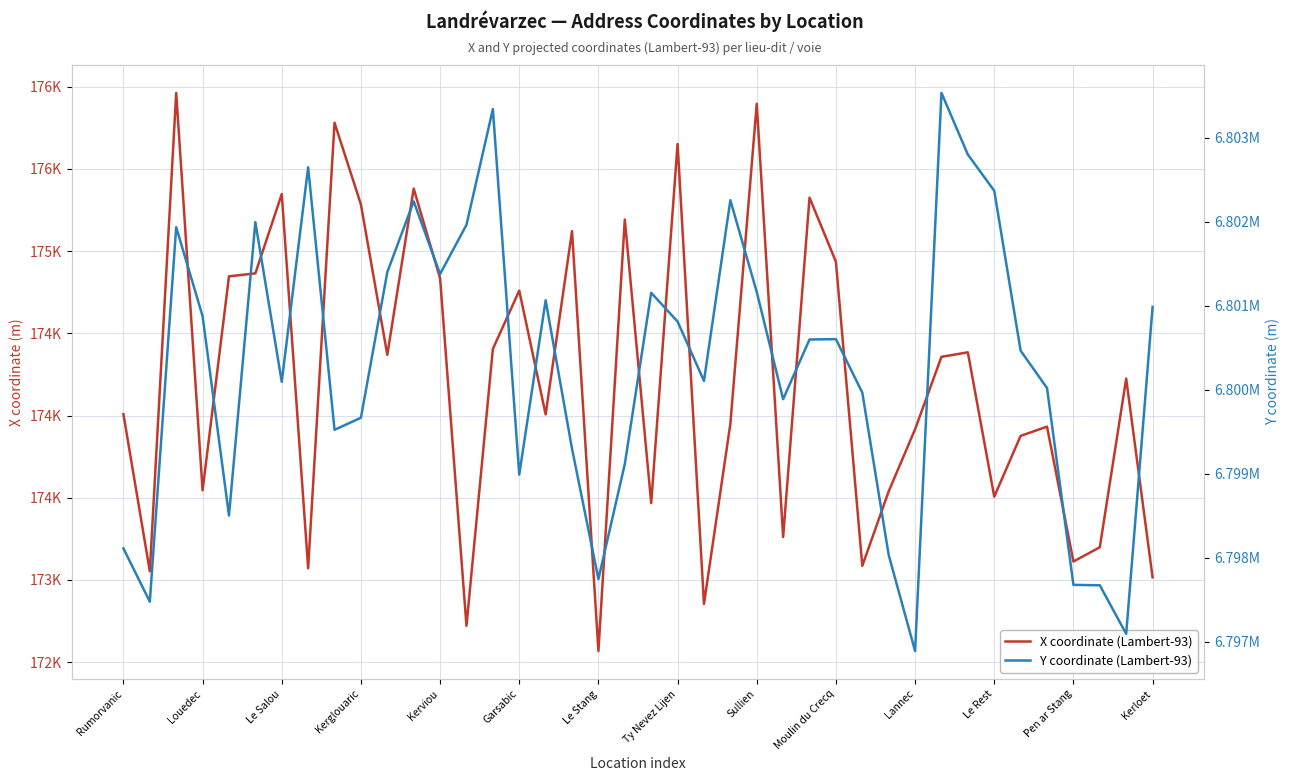

Which series has the largest total across all categories?

Y coordinate (Lambert-93)